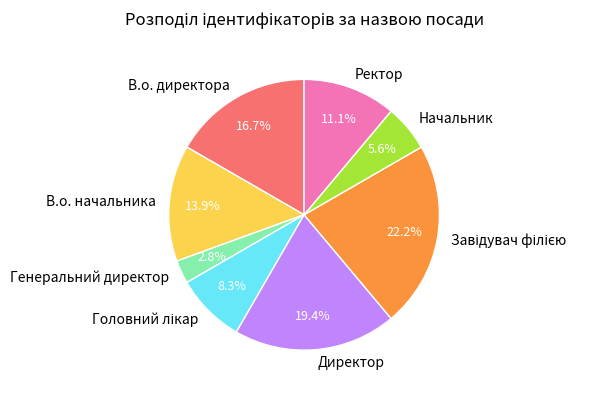

Combined, do Ректор and Начальник account for over 50%?

No